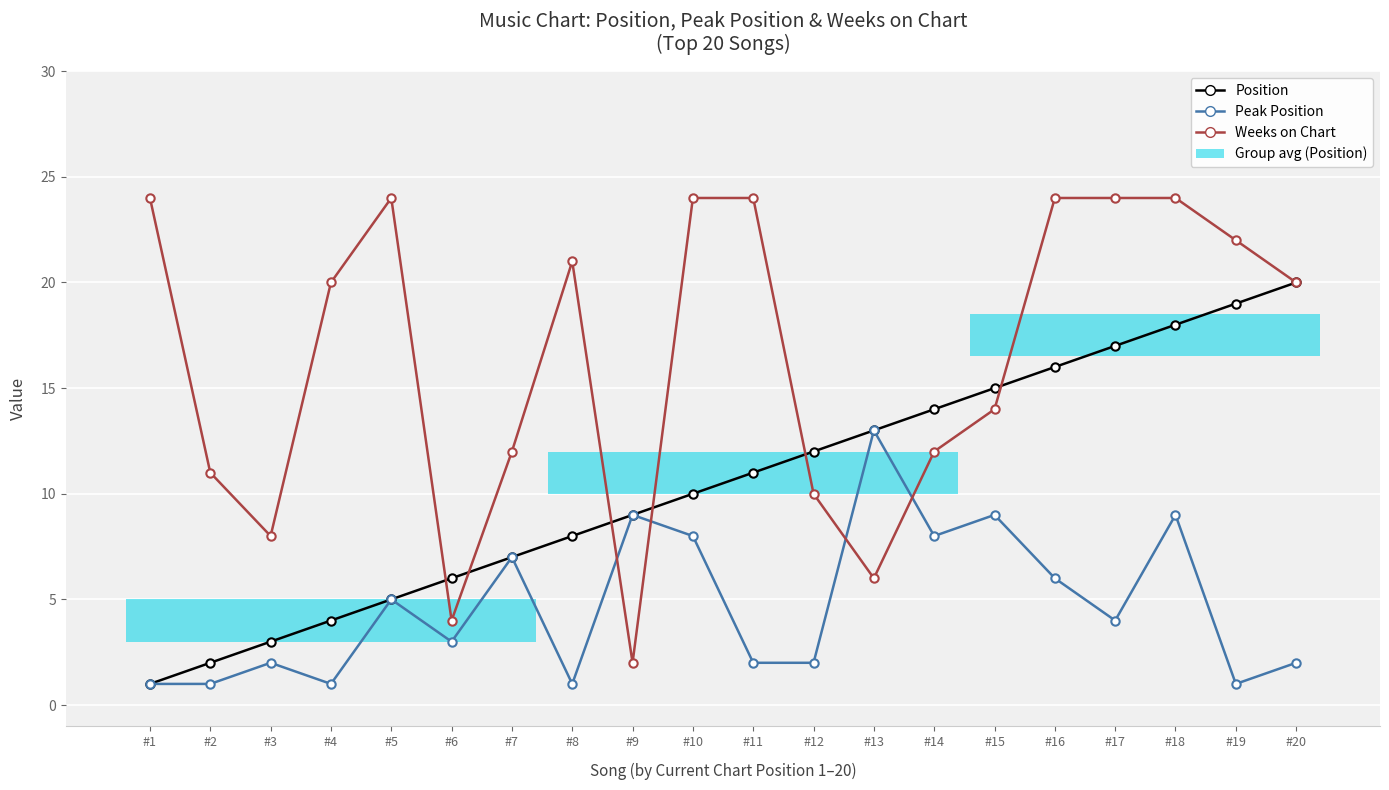

Rank the series by their maximum value, from lowest to highest.

Peak Position, Position, Weeks on Chart